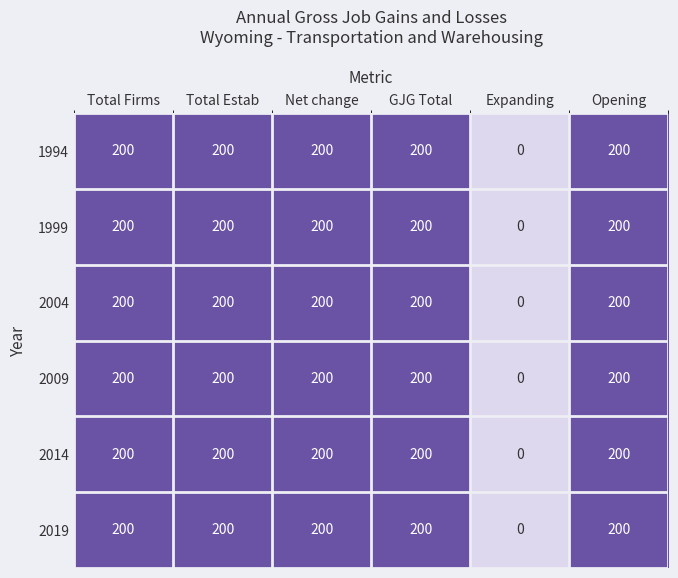

The 2019 series shows 200 at GJG Total. True or false?

True